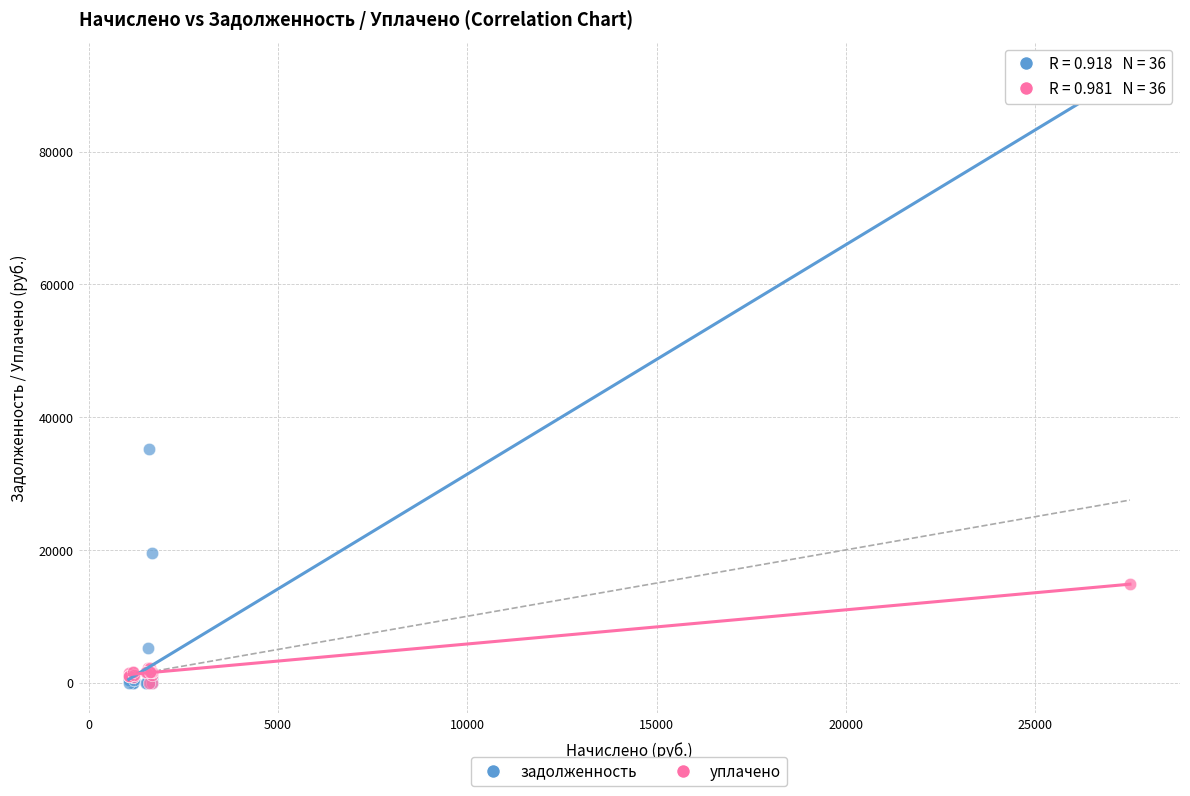

Which series has the largest Y range (max minus min)?

задолженность